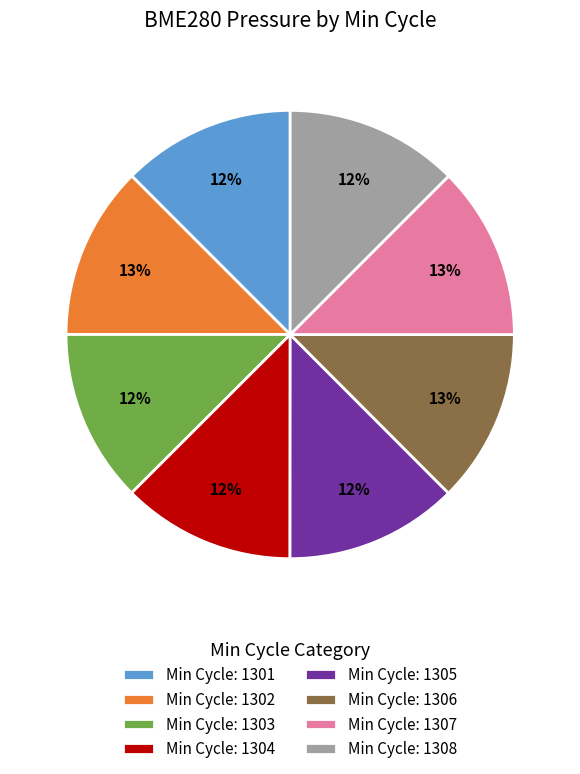

What is the ratio of the value at Min Cycle: 1304 to the value at Min Cycle: 1308?

1.0